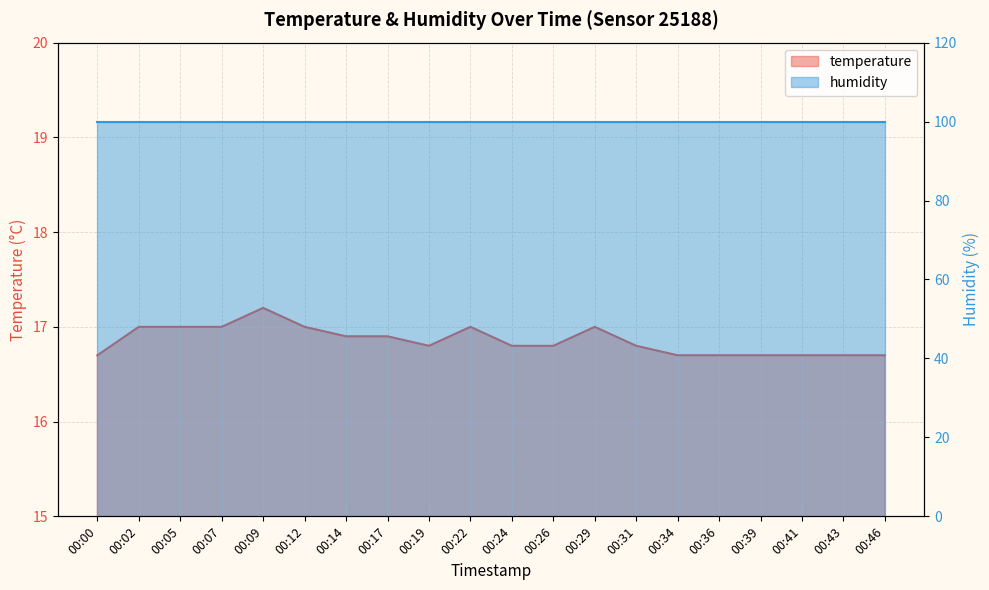

Reading left to right, what are all the values shown in this chart?

00:00=16.7	00:02=17.0	00:05=17.0	00:07=17.0	00:09=17.2	00:12=17.0	00:14=16.9	00:17=16.9	00:19=16.8	00:22=17.0	00:24=16.8	00:26=16.8	00:29=17.0	00:31=16.8	00:34=16.7	00:36=16.7	00:39=16.7	00:41=16.7	00:43=16.7	00:46=16.7